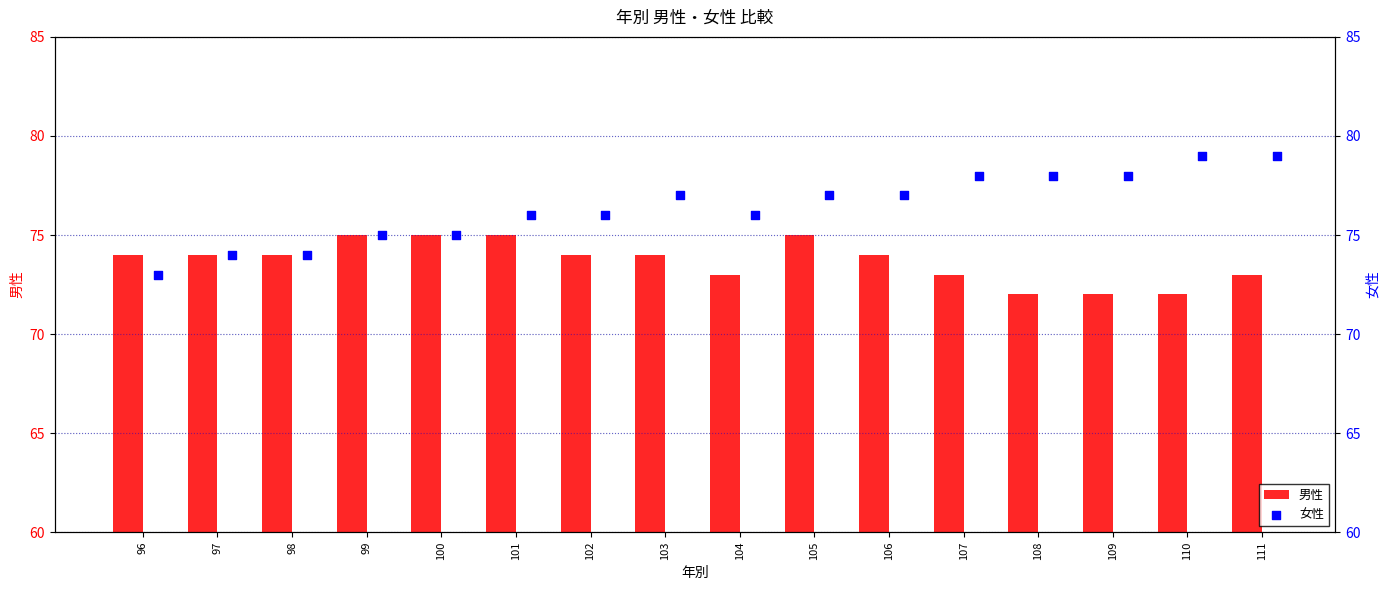

What are all the series names shown in the legend?

男性, 女性